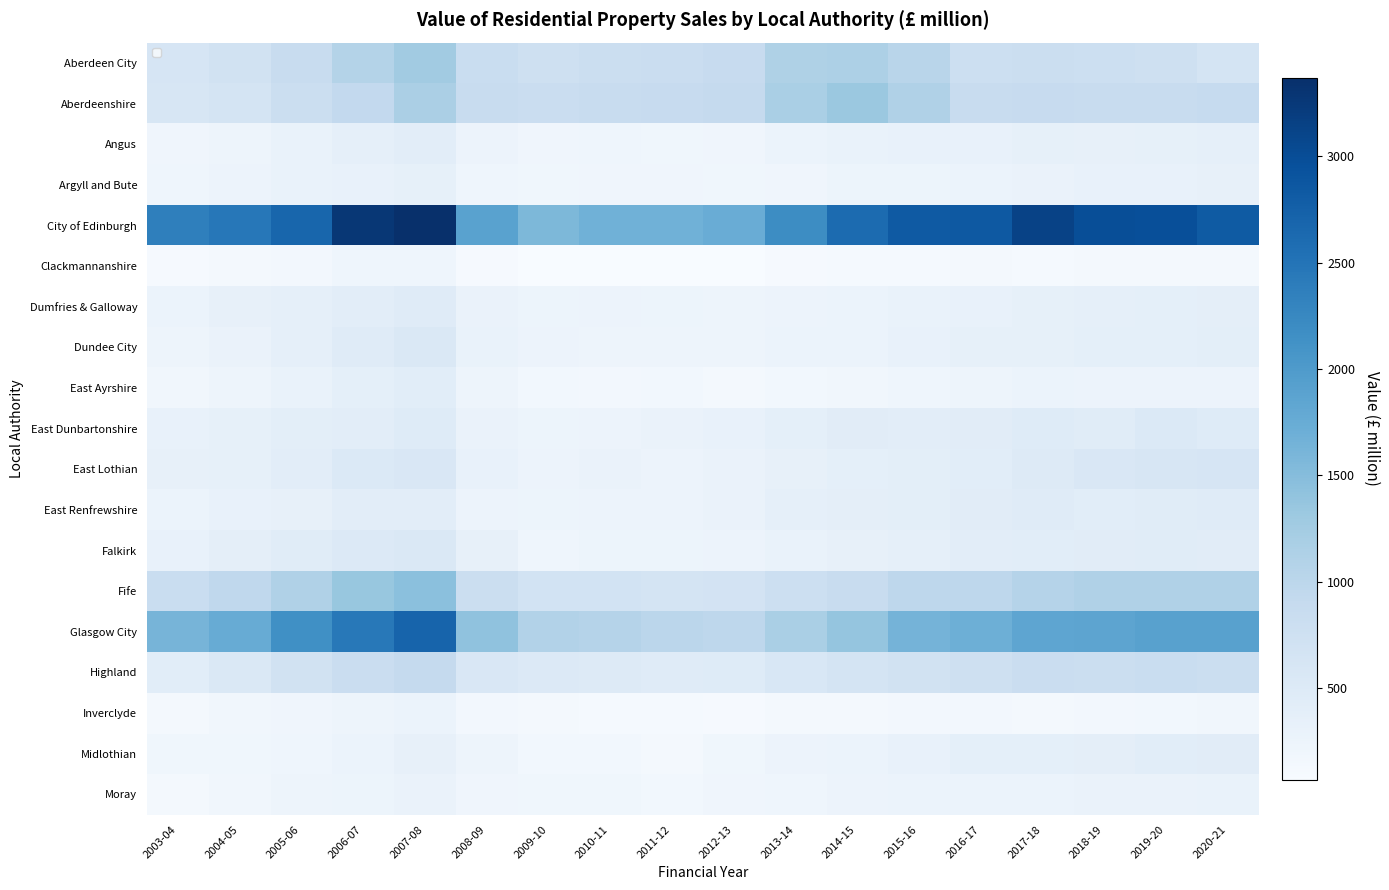

What is the difference between the maximum and minimum values in the East Ayrshire series?

275.4